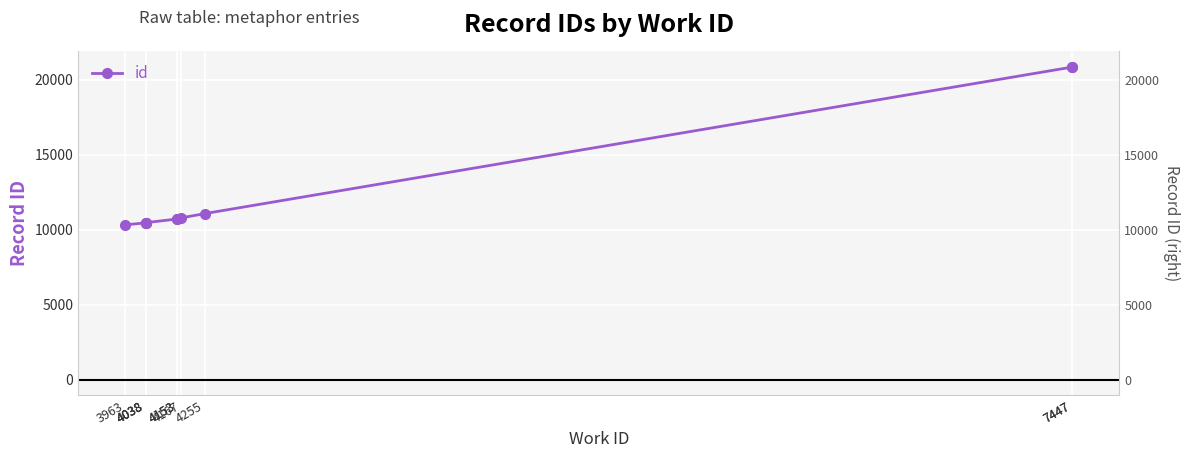

Read the value at 4038, to the nearest 10.

10470